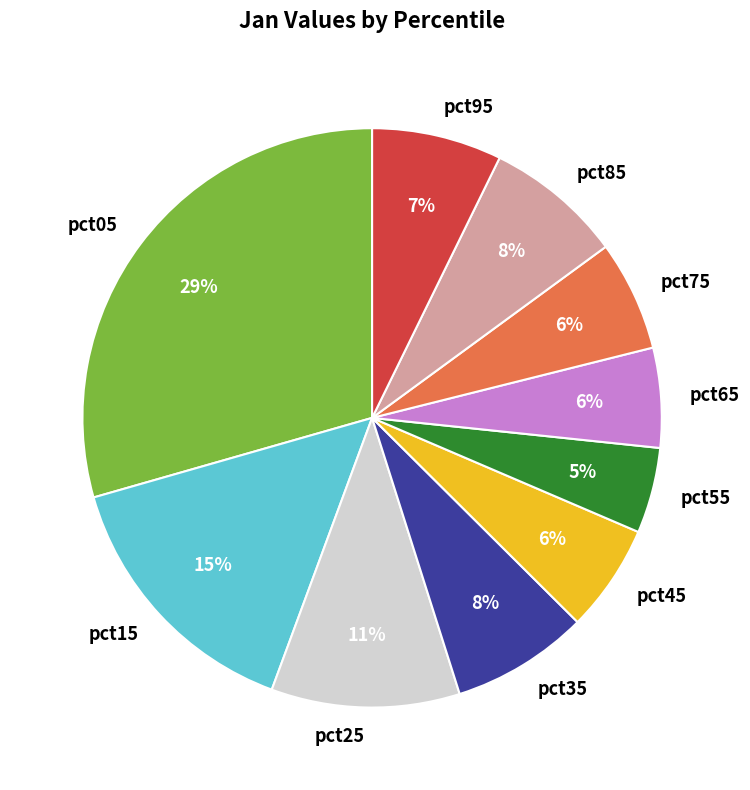

To the nearest percent, what is the average slice percentage?

10%